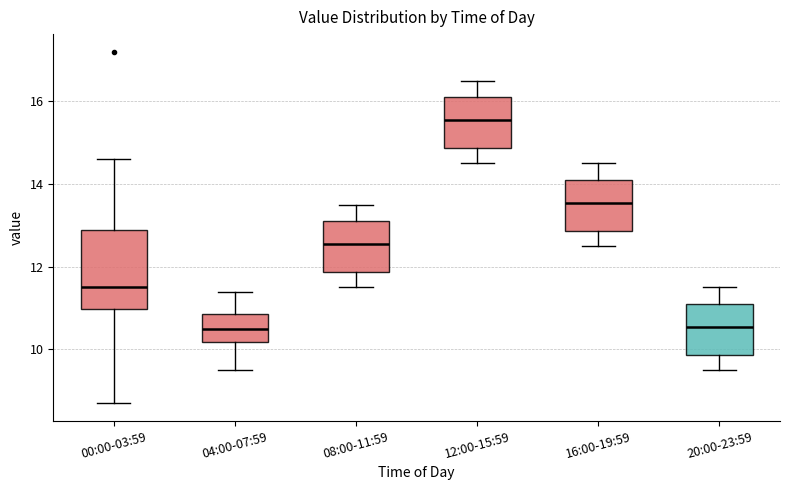

Which box is the tallest, from its lower edge to its upper edge?

00:00-03:59